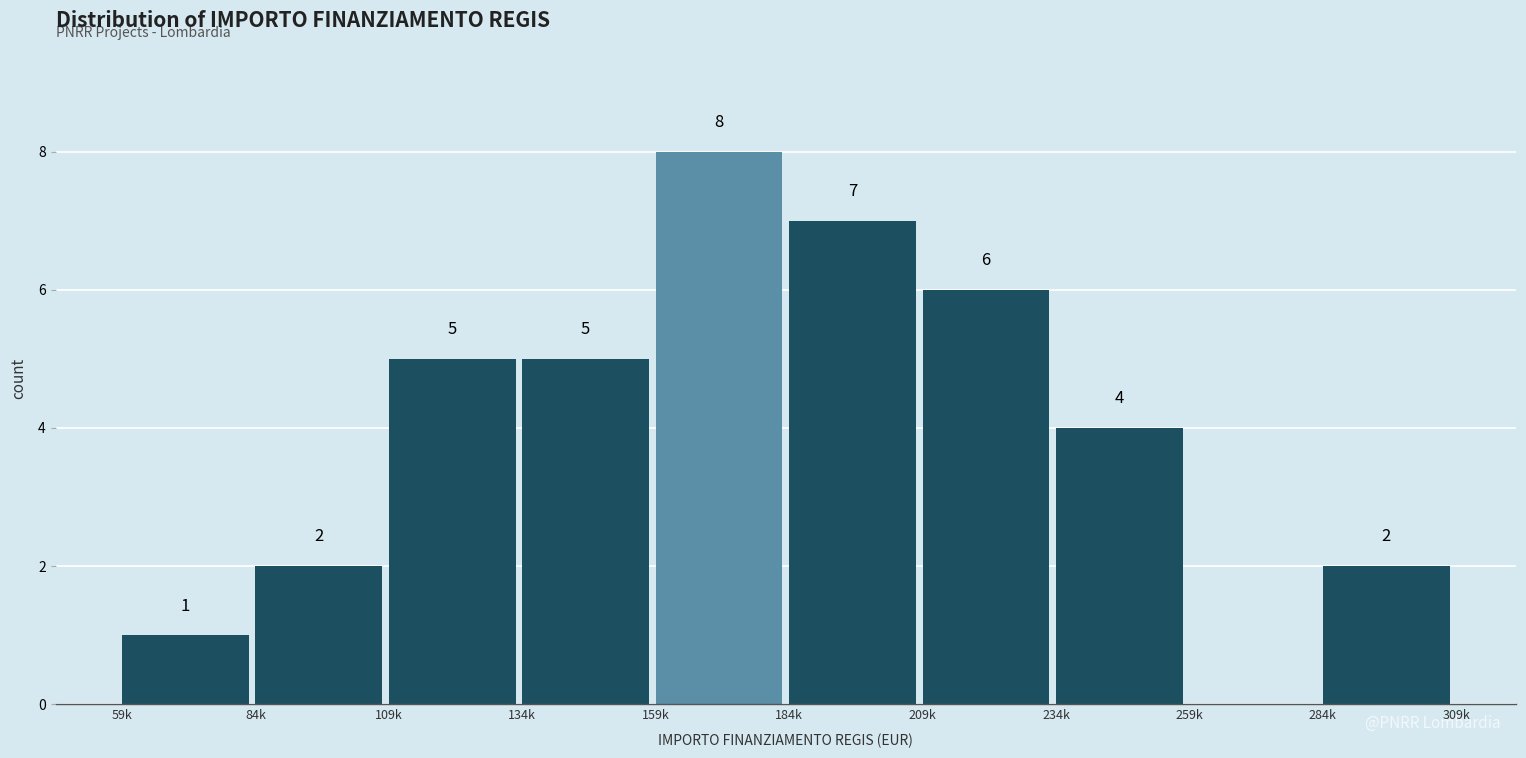

Reading left to right, transcribe all the data shown in this chart.

59k=1	84k=2	109k=5	134k=5	159k=8	184k=7	209k=6	234k=4	259k=0	284k=2